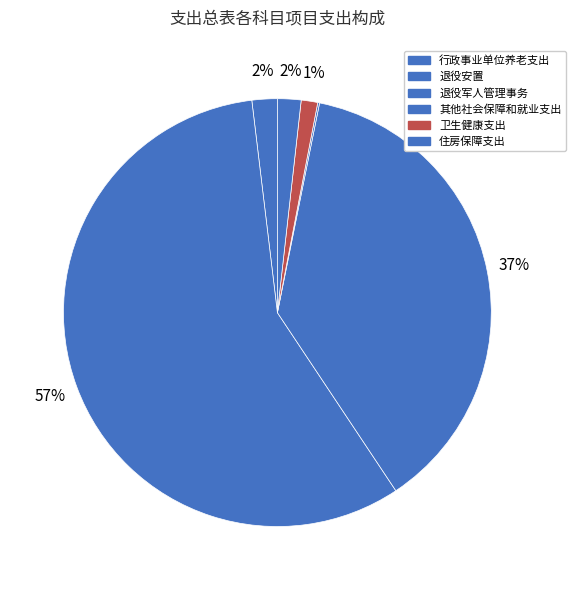

To the nearest percent, what percentage of the pie is 卫生健康支出?

1%